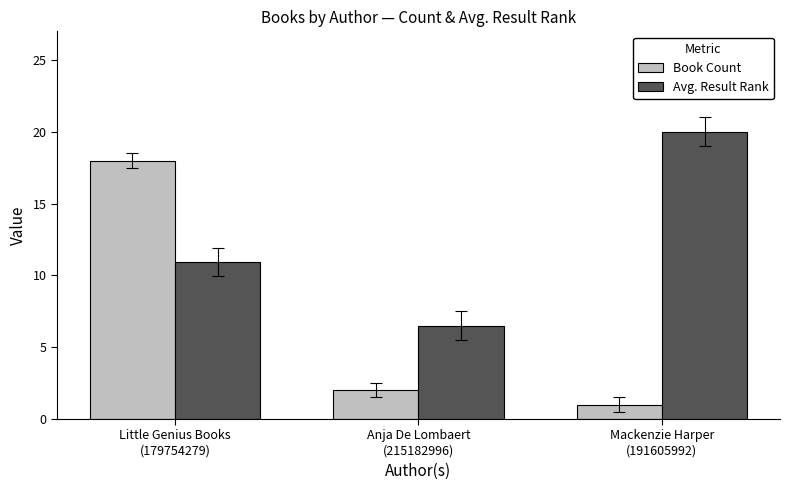

Rank the series by their maximum value, from lowest to highest.

Book Count, Avg. Result Rank